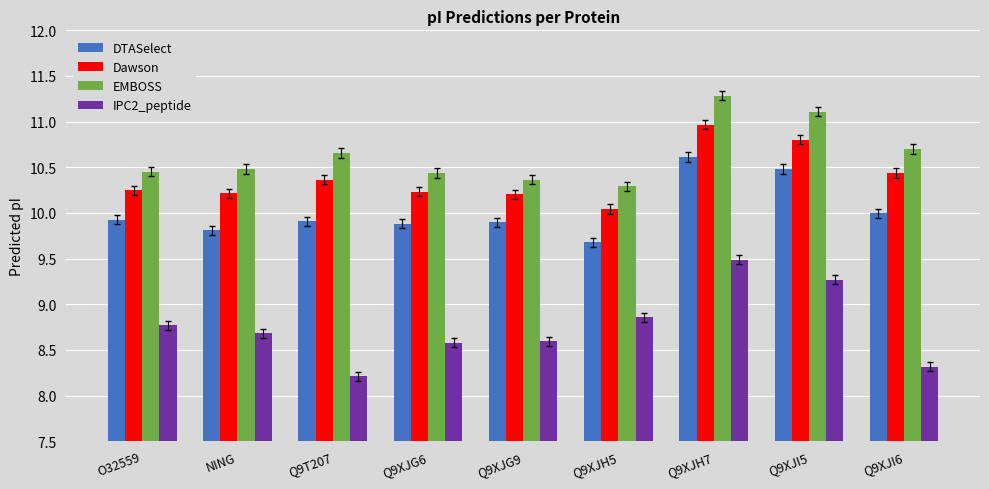

How many bars are there in each group?

4